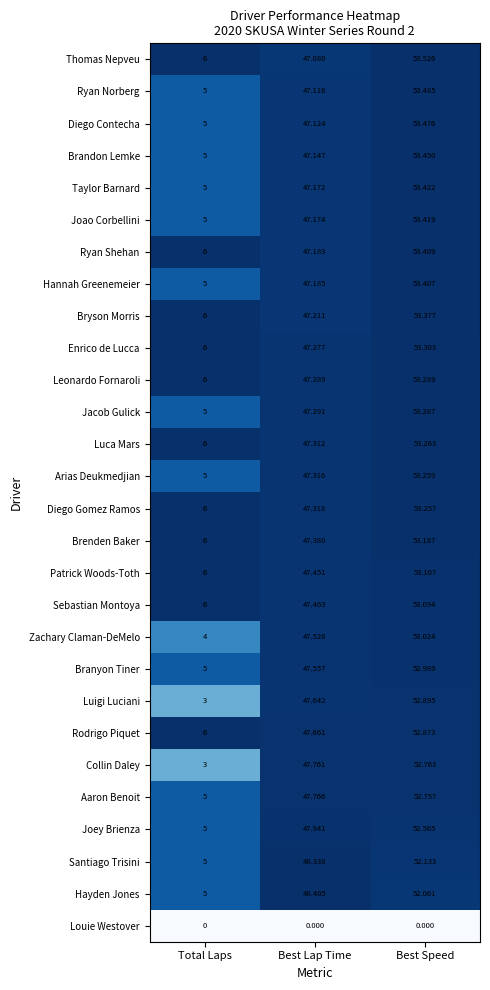

Which series has the largest range (max minus min)?

Luigi Luciani